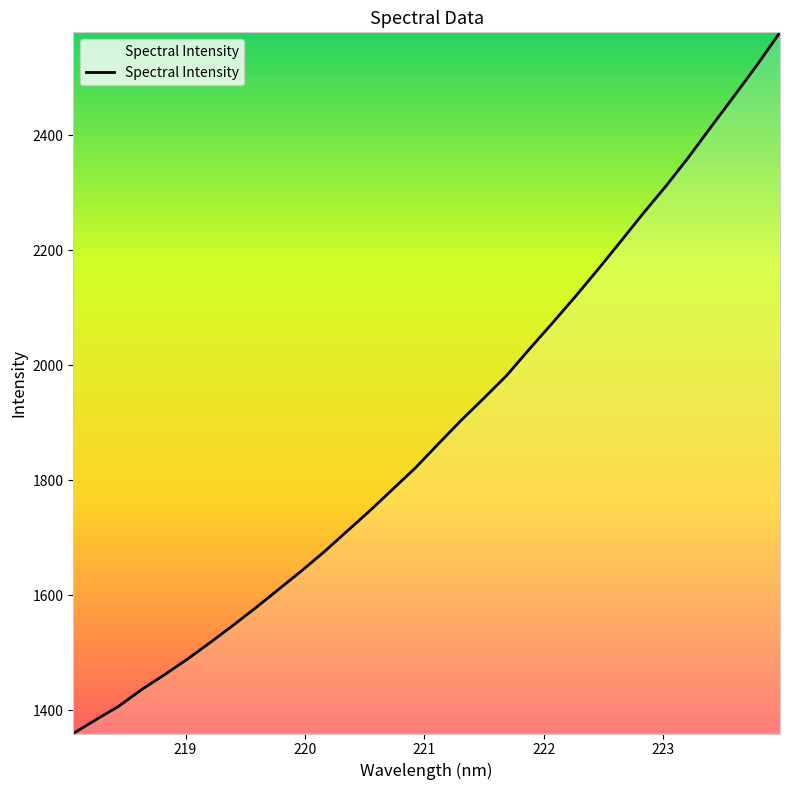

Count the number of data series in this chart.

1